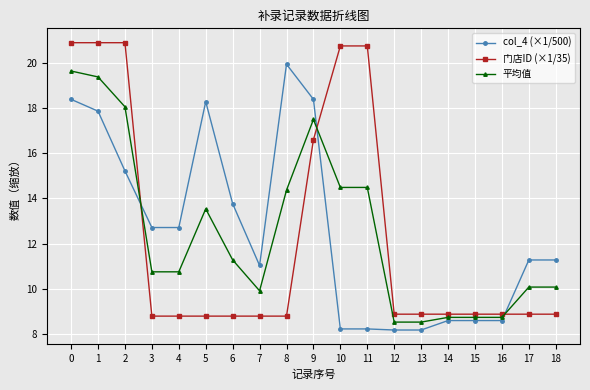

True or false: 平均值 has more than 0 points higher than both neighbors.

True